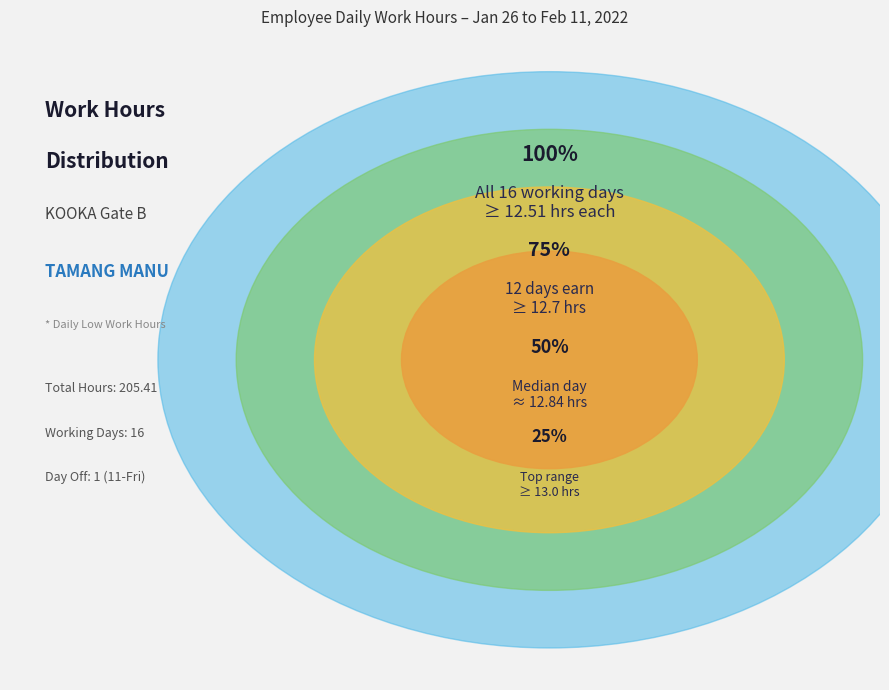

Is the sum of 29-Sat and 4-Fri greater than half?

No